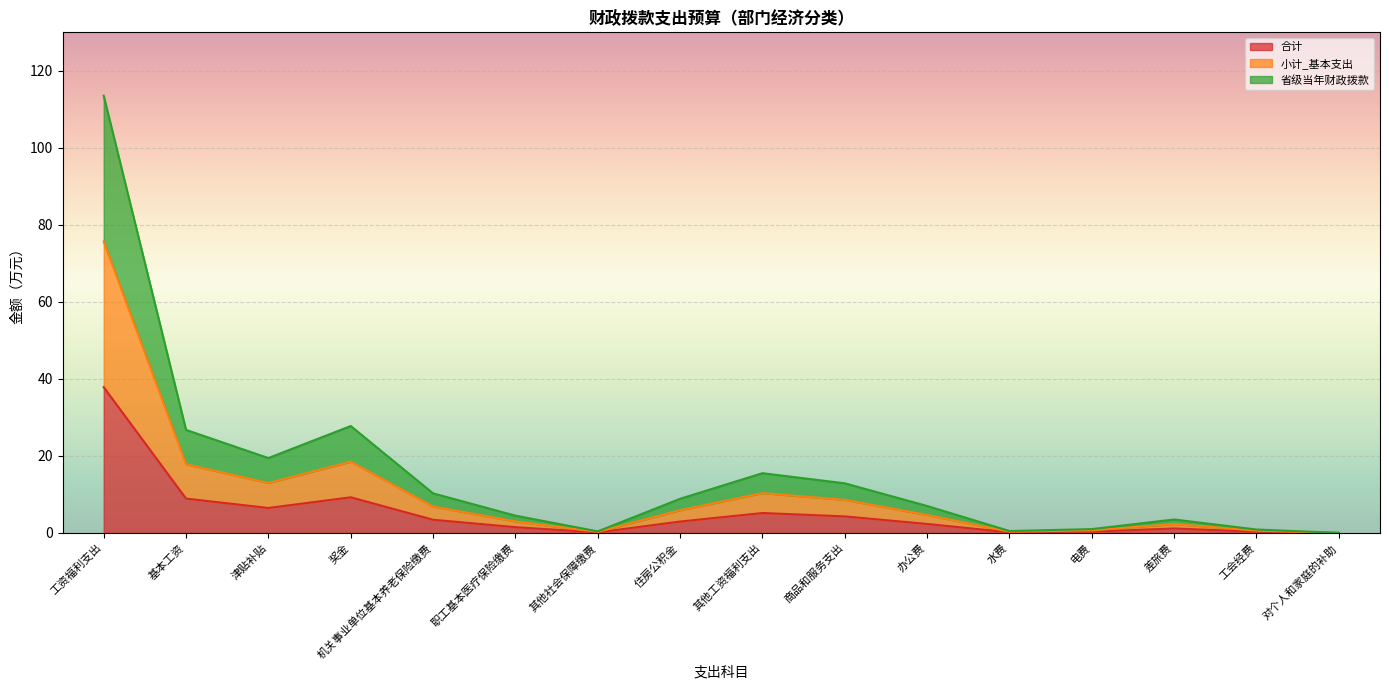

What is the difference between the 省级当年财政拨款 values at 商品和服务支出 and 水费?

12.4